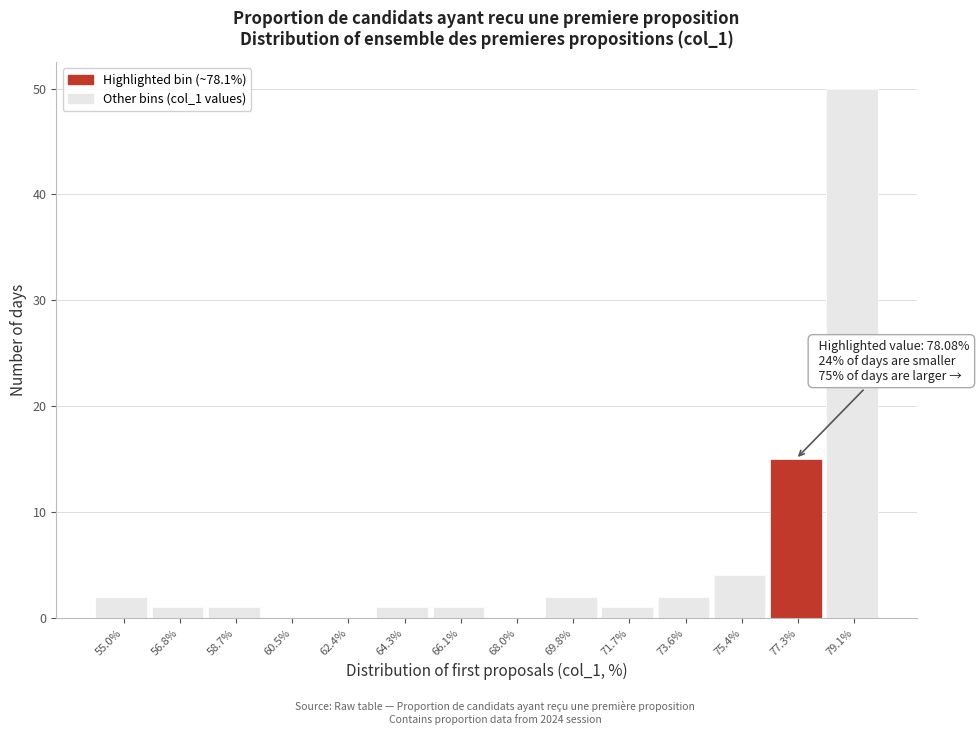

Reading left to right, what are all the values shown in this chart?

55.0%=2	56.8%=1	58.7%=1	60.5%=0	62.4%=0	64.3%=1	66.1%=1	68.0%=0	69.8%=2	71.7%=1	73.6%=2	75.4%=4	77.3%=15	79.1%=50